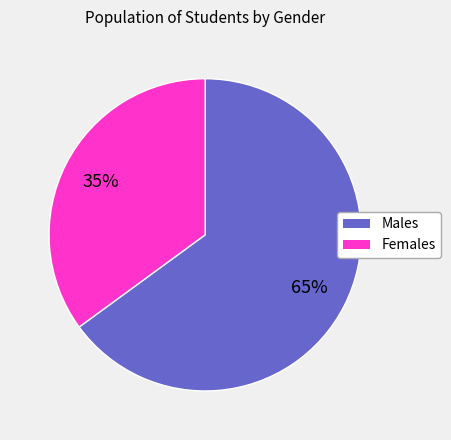

To the nearest percent, what is the combined percentage of Females and Males?

100%